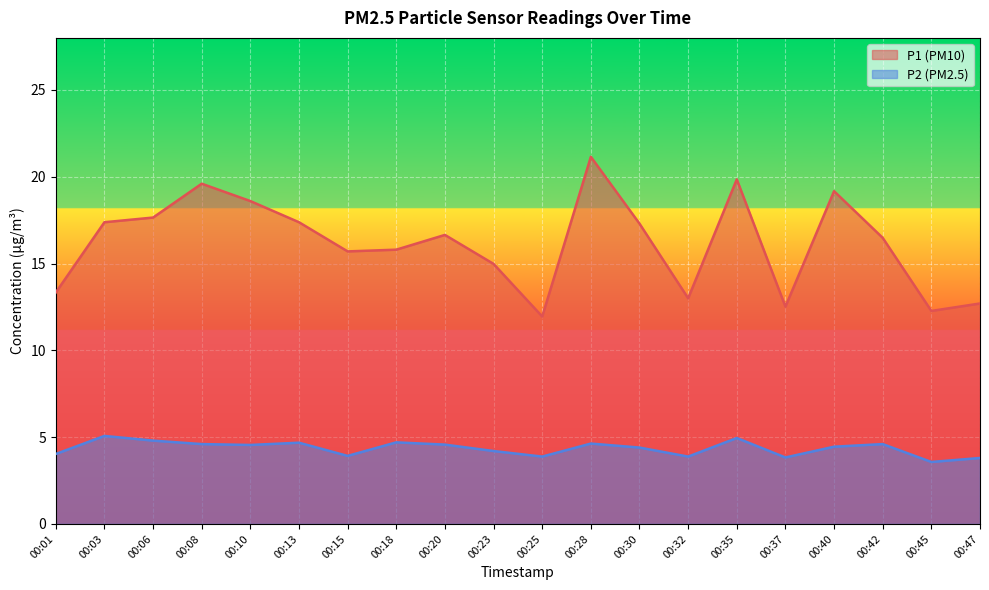

What is the total value across all series at 00:28?

25.8